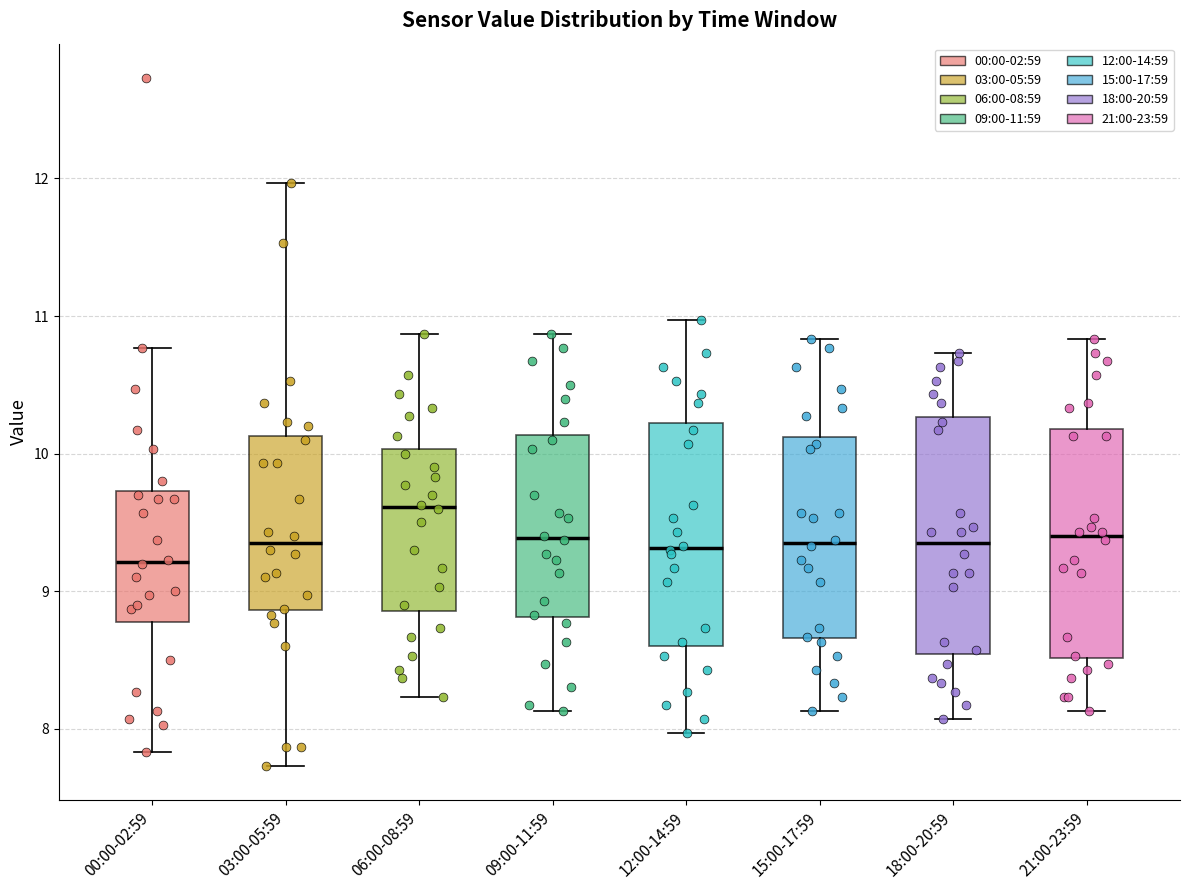

Where is the upper edge of the box for 00:00-02:59 on the y-axis? The values are not printed on the chart, so give them approximately, as read against the axis.

9.7